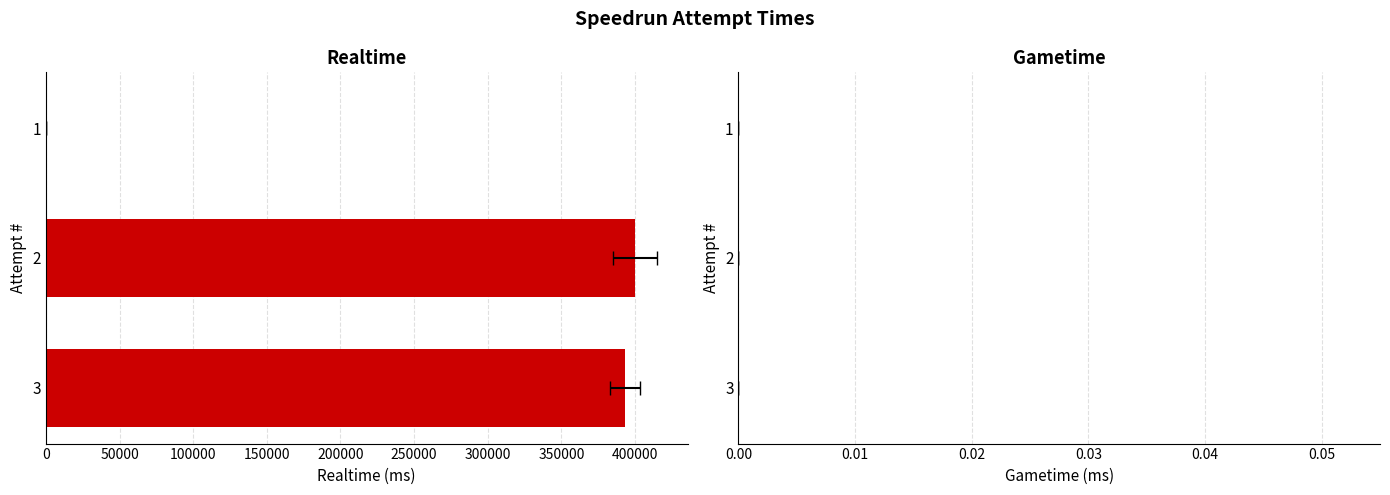

What is the average value of the Realtime (ms) series?

264374.7